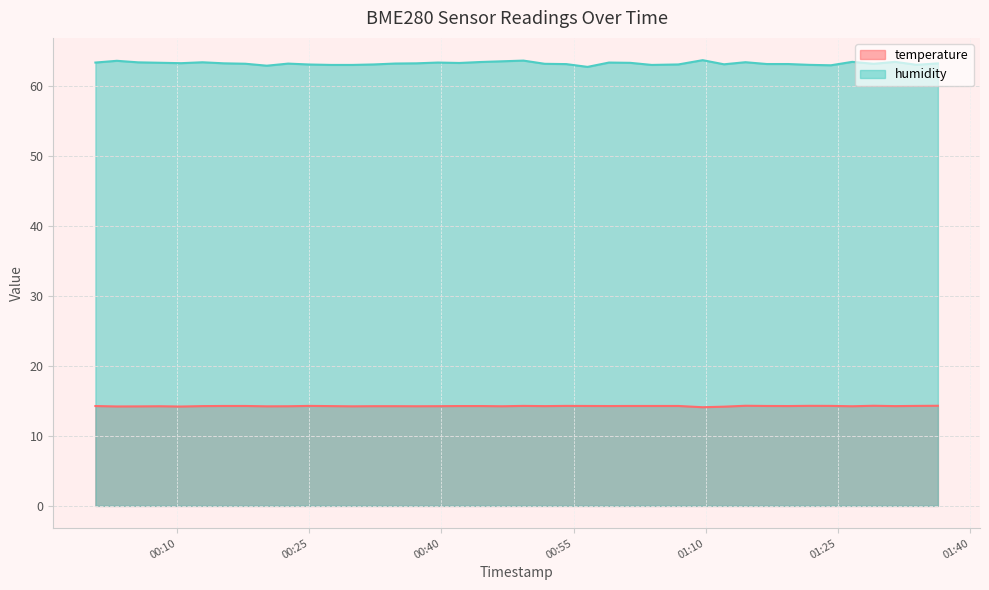

What is the label of the 16th point from the left?

2024-02-21T00:37:11